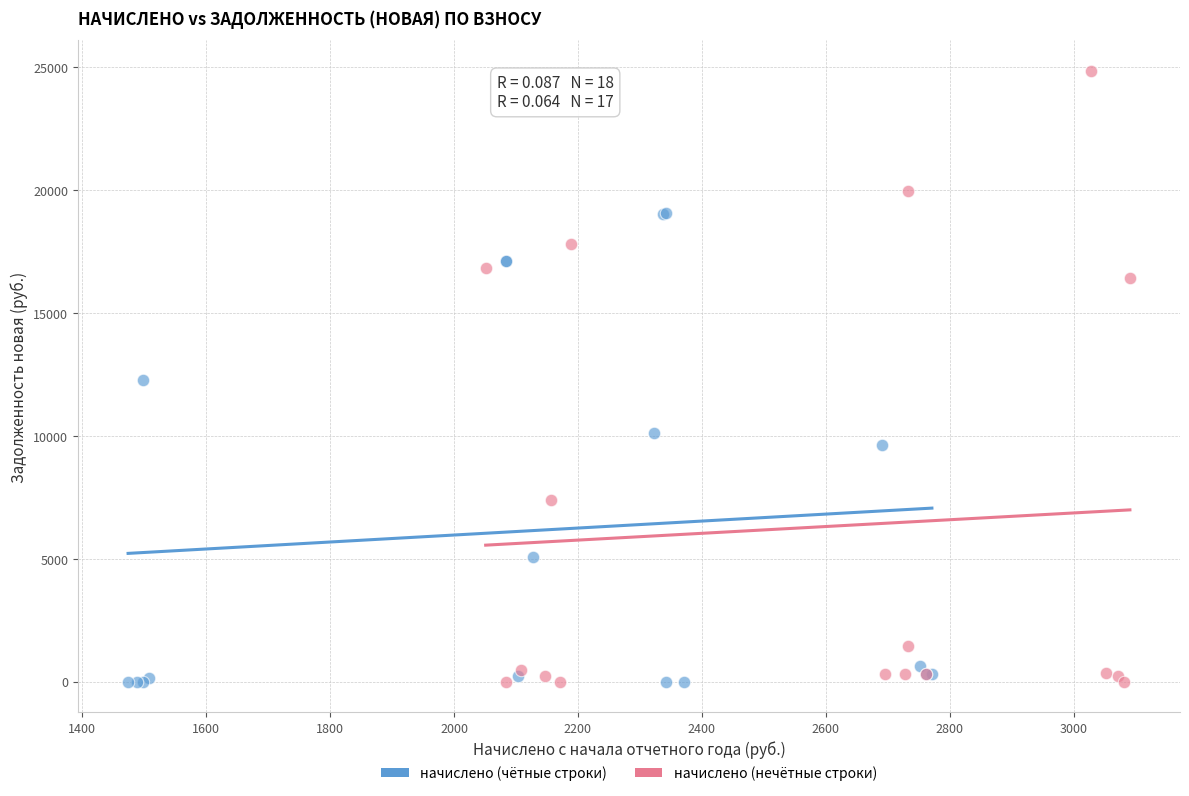

Which series contains the highest Y value?

начислено (нечётные строки)